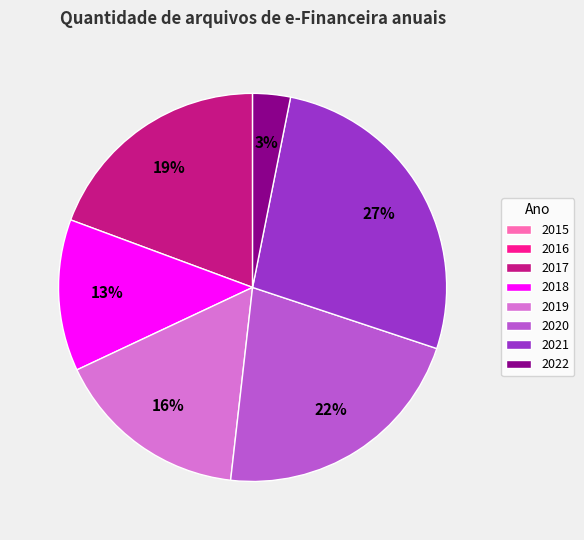

Does any single category account for the majority?

No